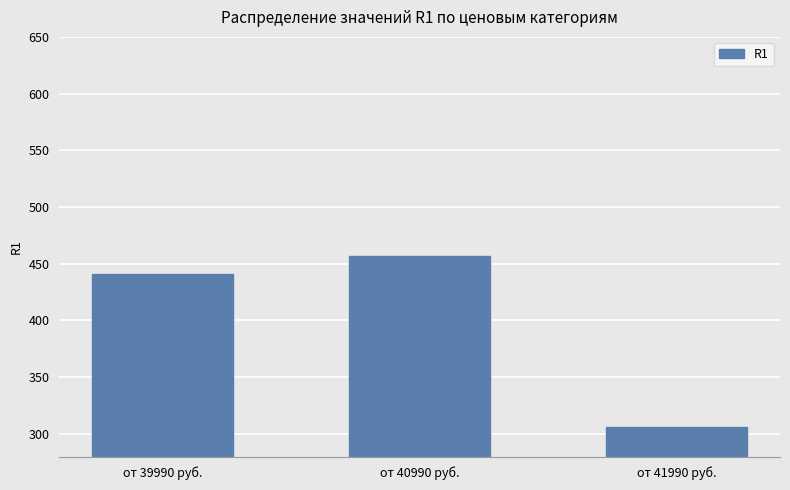

What is the label of the 2nd bar from the right?

от 40990 руб.